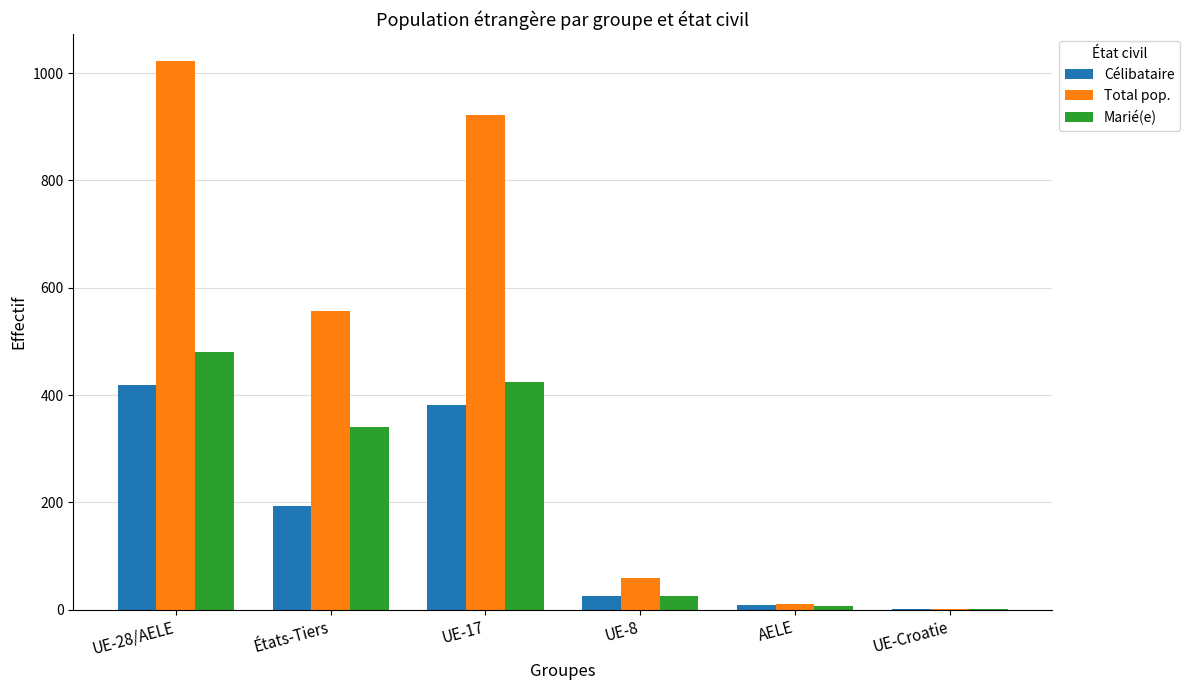

How many groups of bars are there?

6